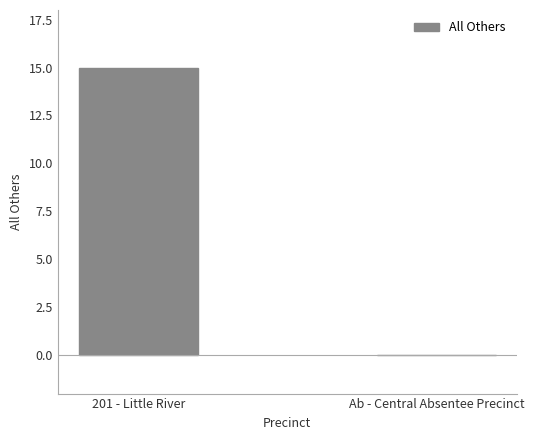

What is the sum of all values?

15